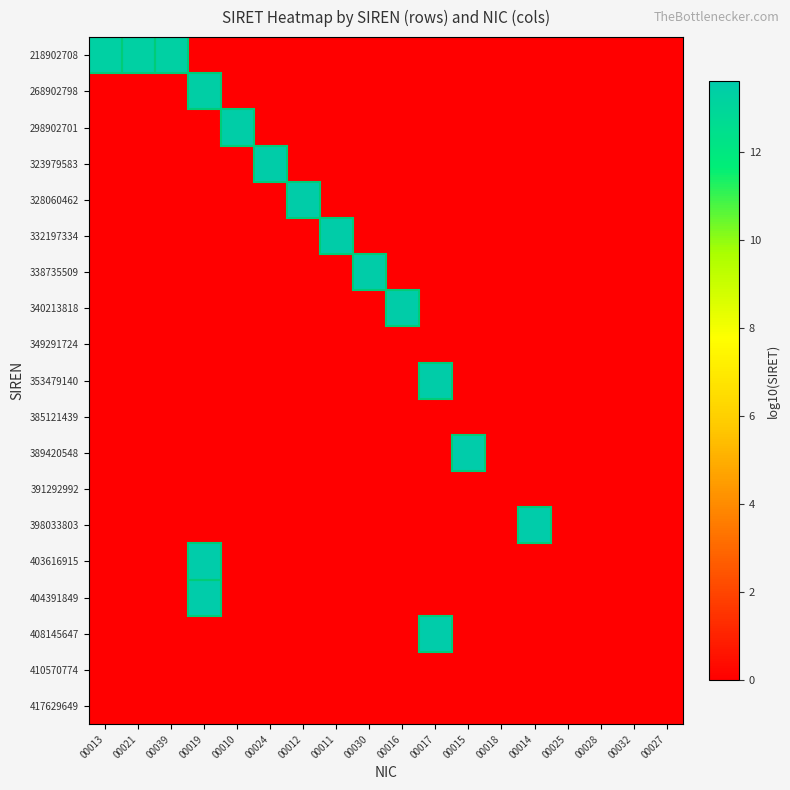

Which label corresponds to the largest value in the chart?

00017